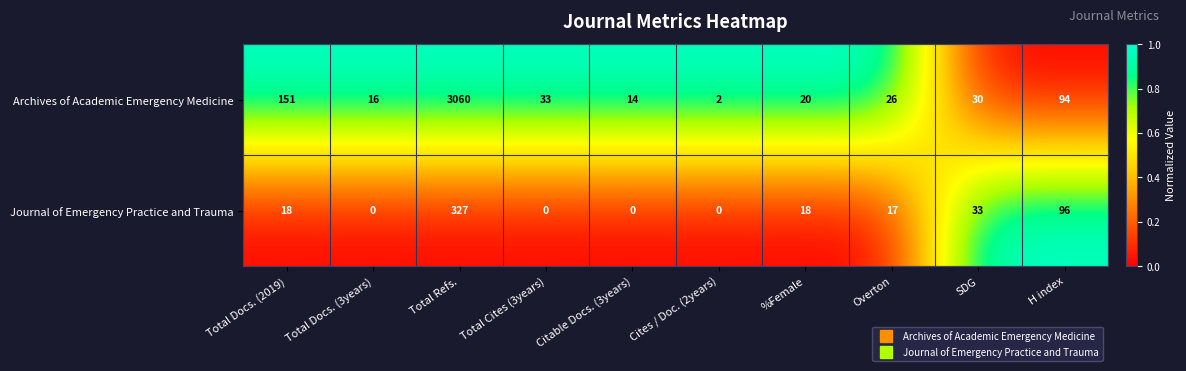

Reading left to right, what are all the values shown in this chart?

Archives of Academic Emergency Medicine: Total Docs. (2019)=151	Total Docs. (3years)=16	Total Refs.=3060	Total Cites (3years)=33	Citable Docs. (3years)=14	Cites / Doc. (2years)=2	%Female=20	Overton=26	SDG=30	H index=94
Journal of Emergency Practice and Trauma: Total Docs. (2019)=18	Total Docs. (3years)=0	Total Refs.=327	Total Cites (3years)=0	Citable Docs. (3years)=0	Cites / Doc. (2years)=0	%Female=18	Overton=17	SDG=33	H index=96